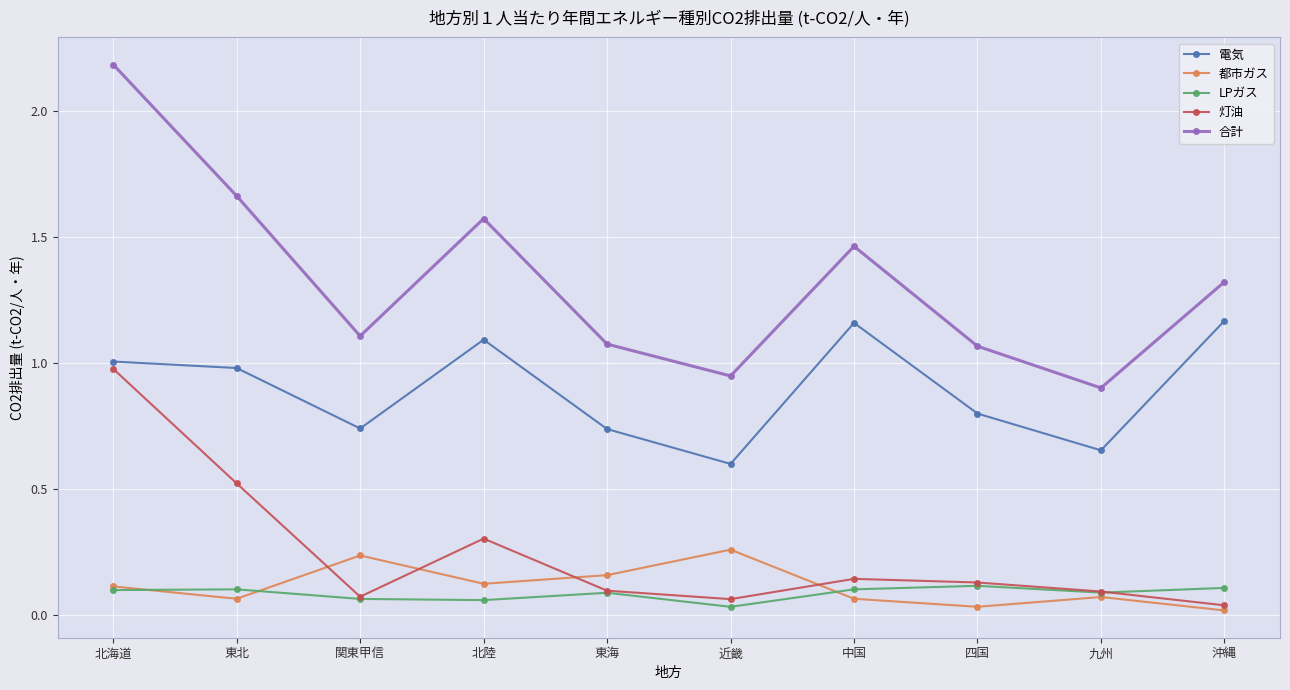

What is the sum of all 電気 values?

8.9